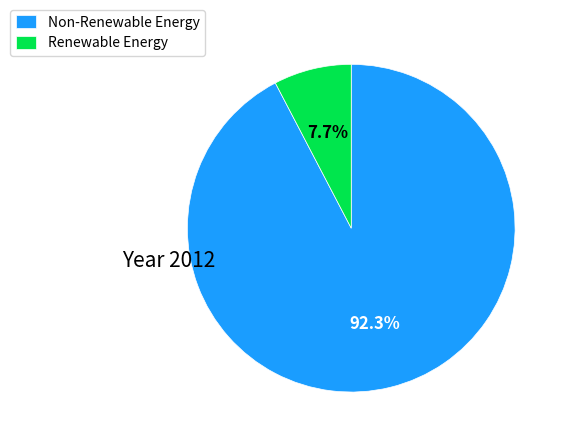

Is there any slice that represents more than half of the pie?

Yes